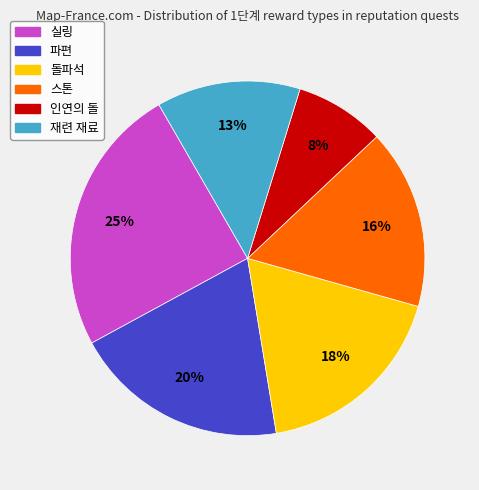

To the nearest percent, what is the difference between the 인연의 돌 and 돌파석 slice percentages?

10%